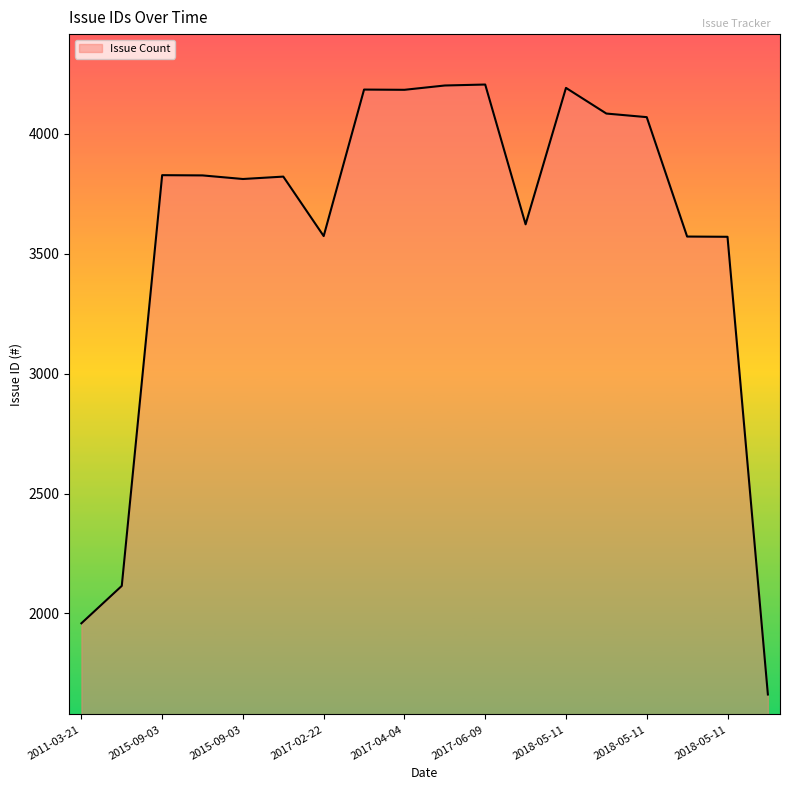

What is the minimum value shown in the chart?

1662